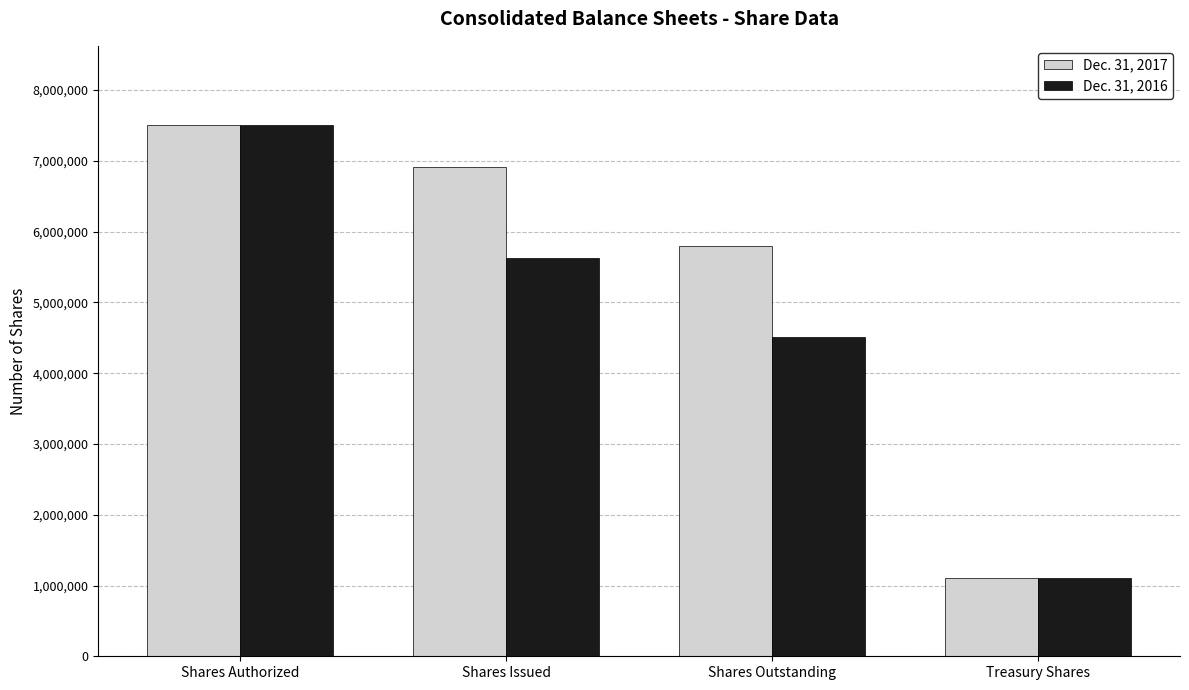

Which series has the largest total across all categories?

Dec. 31, 2017